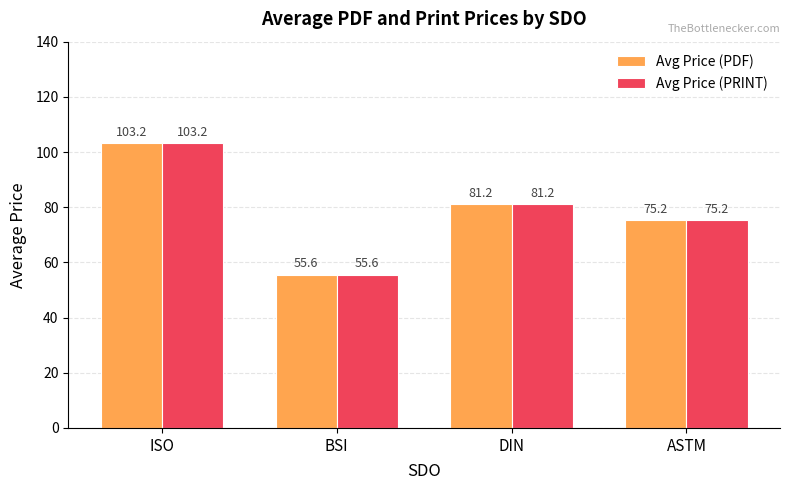

True or false: Avg Price (PRINT) has a value of 75.2 at ASTM.

True